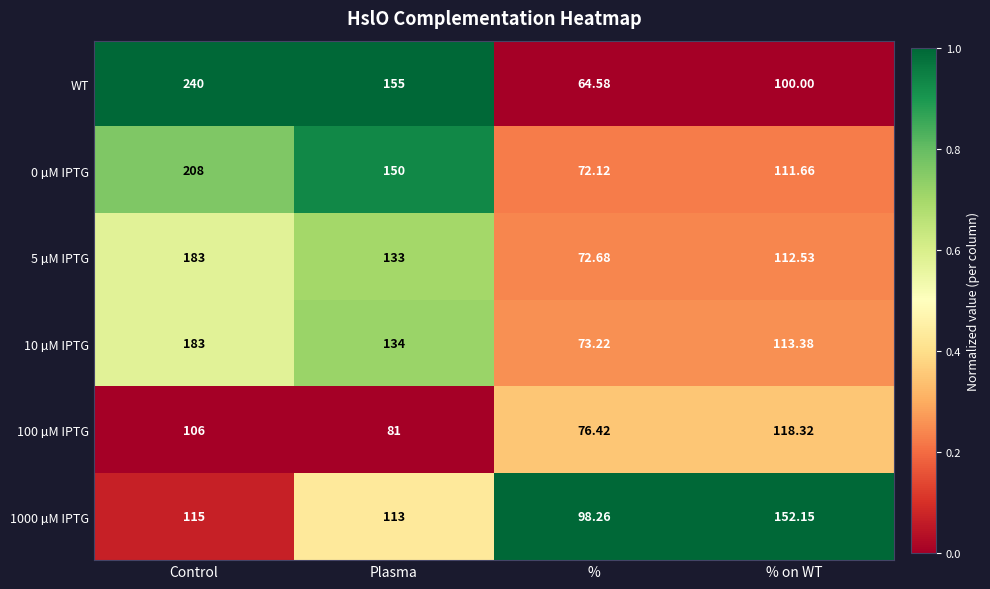

Which label corresponds to the smallest value in the chart?

%